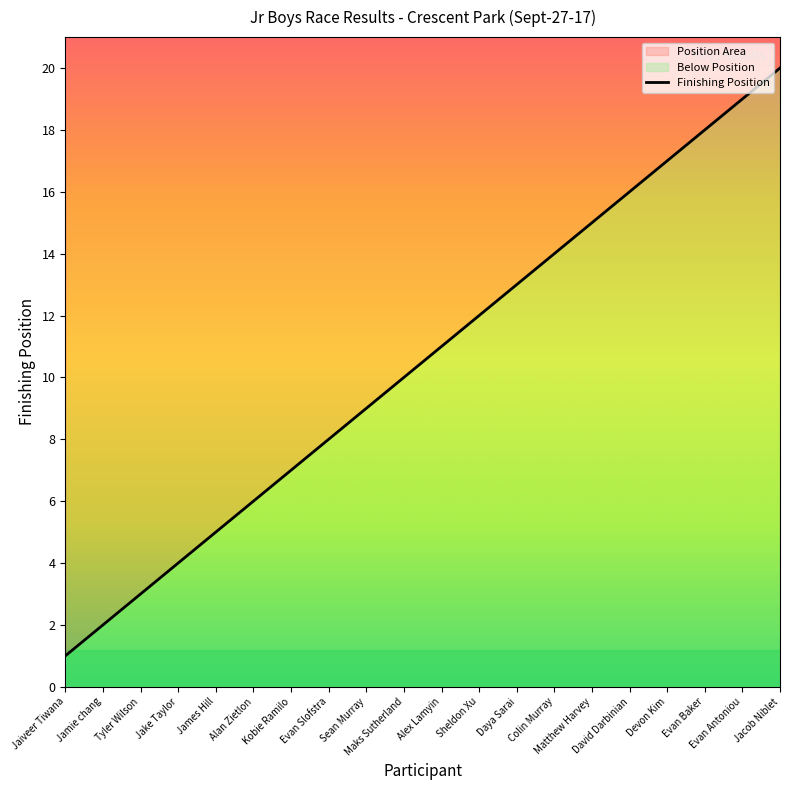

What is the sum of the values at Jamie chang and Kobie Ramilo?

9